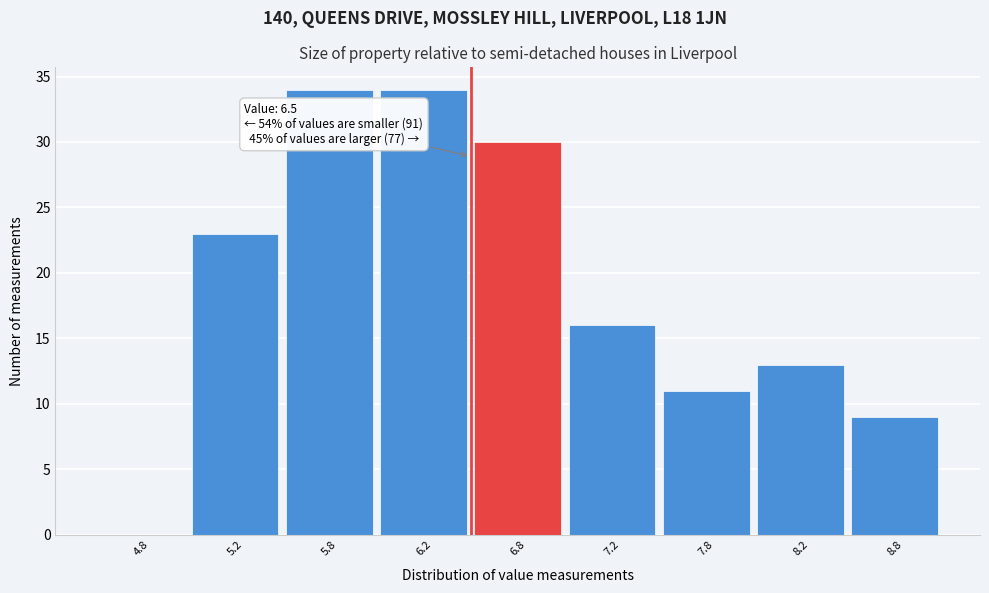

Reading left to right, extract all data points from this chart.

4.8=0	5.2=23	5.8=34	6.2=34	6.8=30	7.2=16	7.8=11	8.2=13	8.8=9